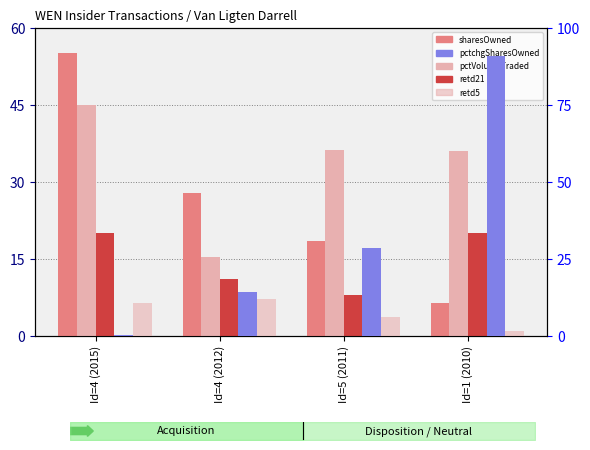

What is the difference between the second highest and minimum values in the retd21 series?

12.0